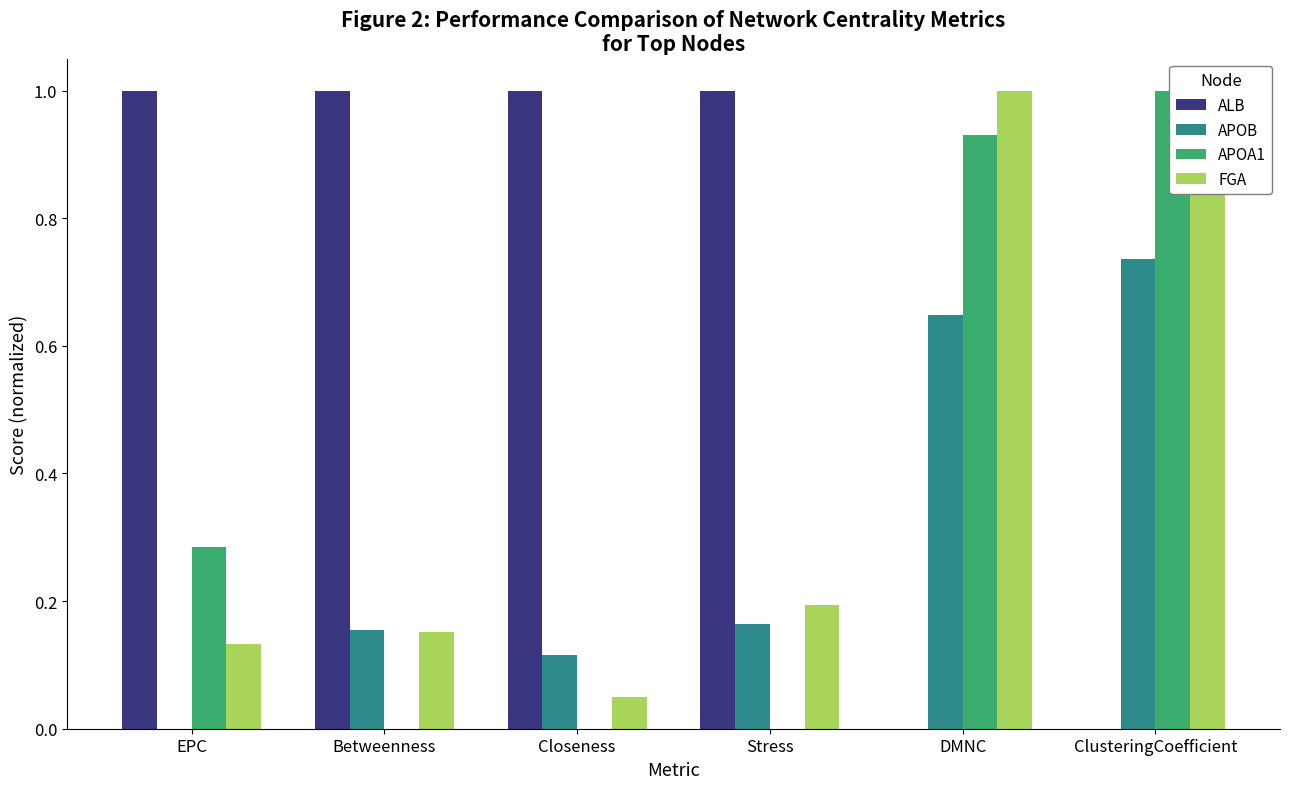

What is the sum of all FGA values?

2.4